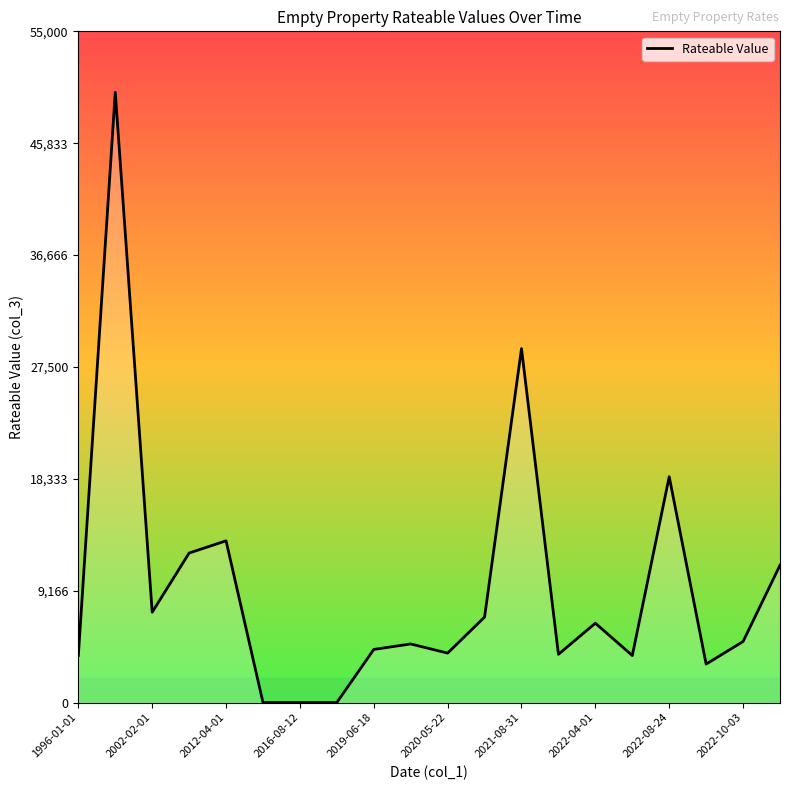

Is it true that the value at 1996-01-01 is 3850?

True